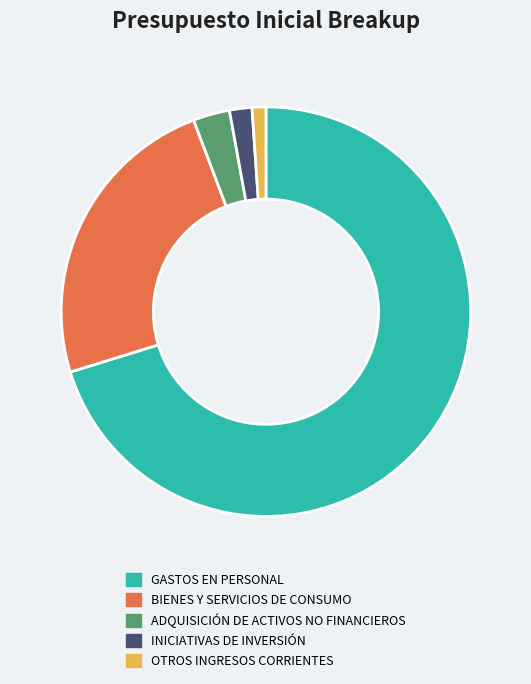

Rank the categories by value from lowest to highest.

OTROS INGRESOS CORRIENTES, INICIATIVAS DE INVERSIÓN, ADQUISICIÓN DE ACTIVOS NO FINANCIEROS, BIENES Y SERVICIOS DE CONSUMO, GASTOS EN PERSONAL